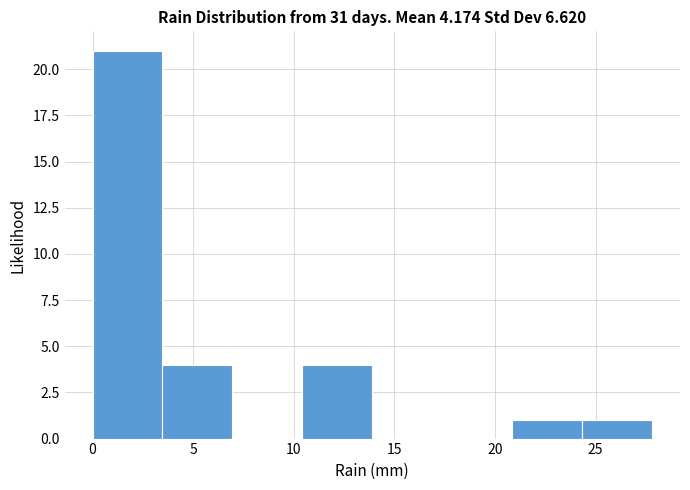

How tall is the bar that spans 10.5 to 14.0 on the x-axis? Neither the bar edges nor the heights are printed on the chart, so give them approximately, as read against the axes.

4